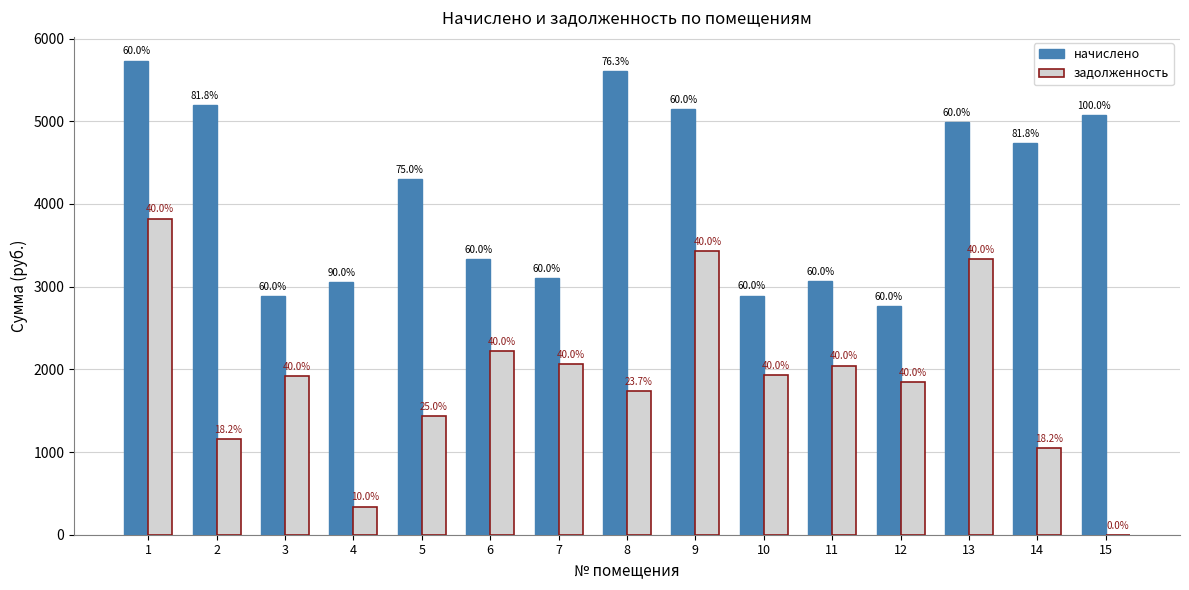

Is the value of задолженность at 15 greater than the value of начислено at 5?

No